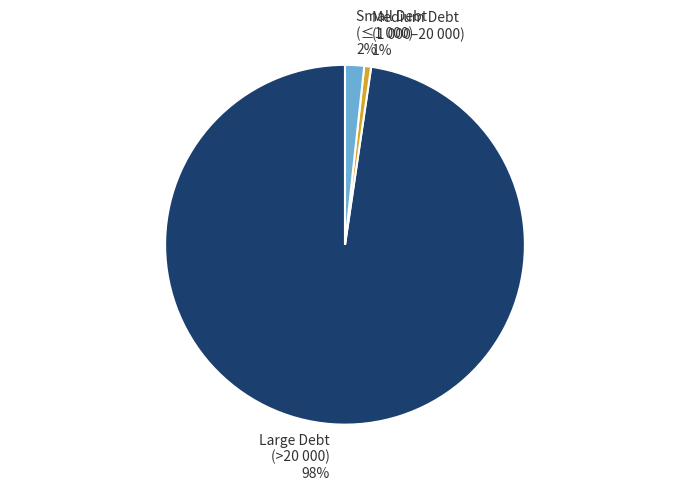

The Large Debt (>20 000) 98% slice represents 98% of the pie. True or false?

True